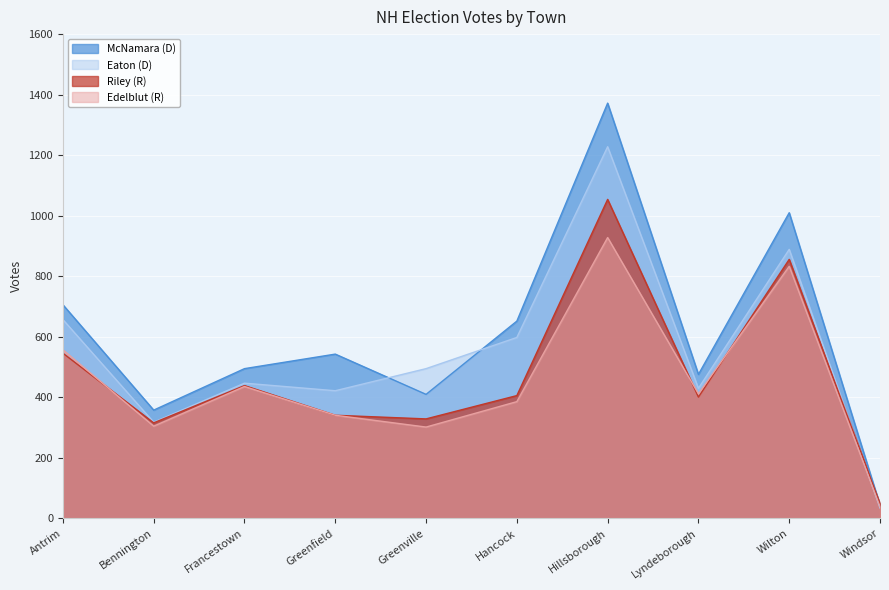

What is the average value of the Riley (R) series?

474